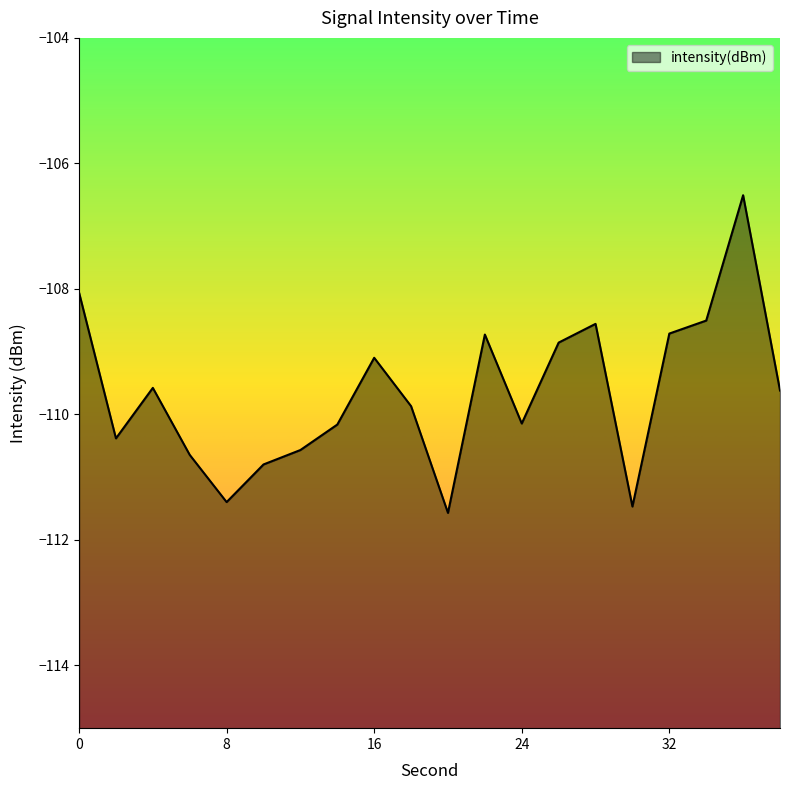

What is the sum of the values at 16 and 32?

-217.8